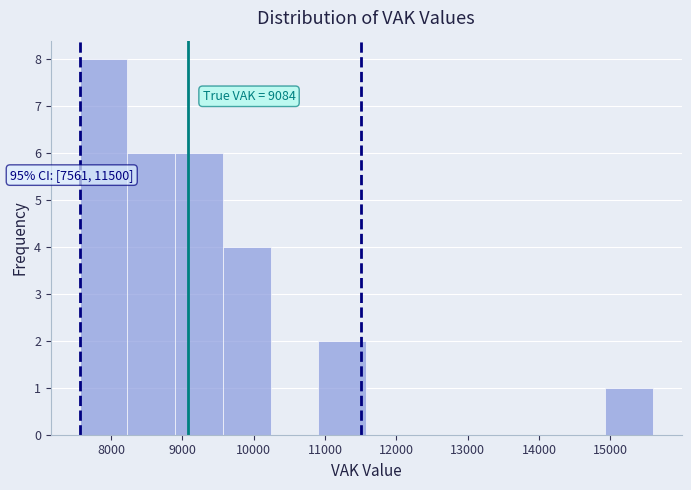

Which range on the x-axis has the tallest bar?

7600 to 8200